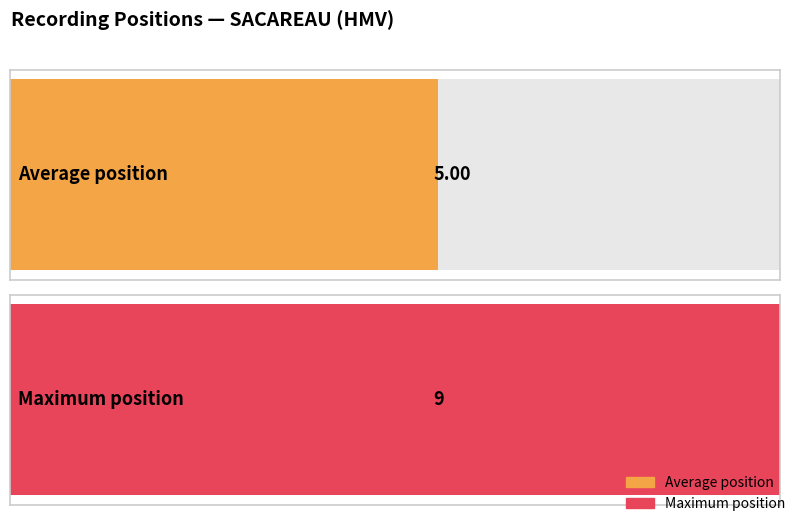

What is the average value?

5